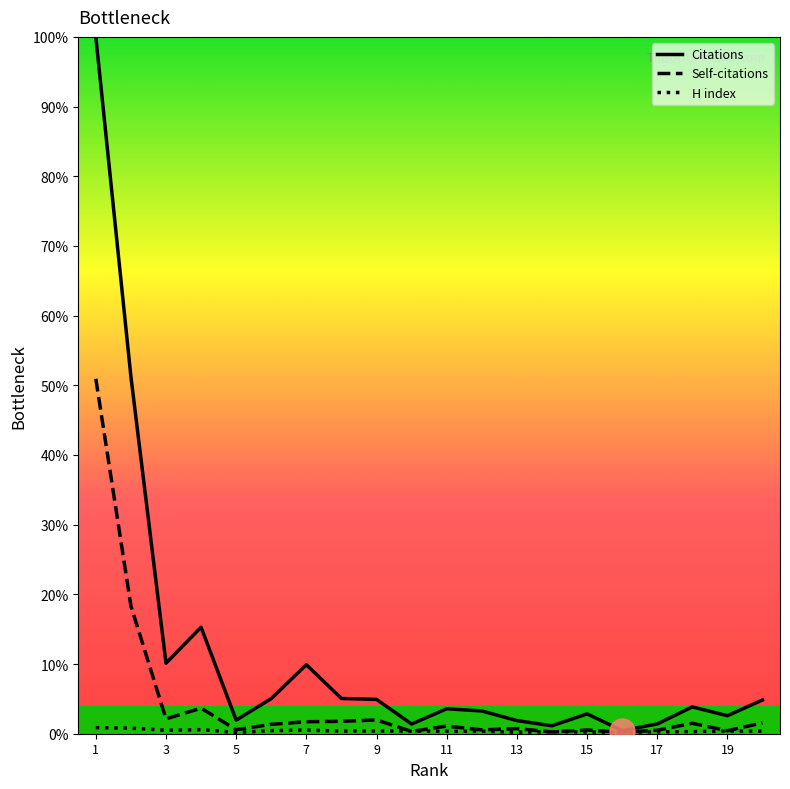

Which series has the largest total across all categories?

Citations